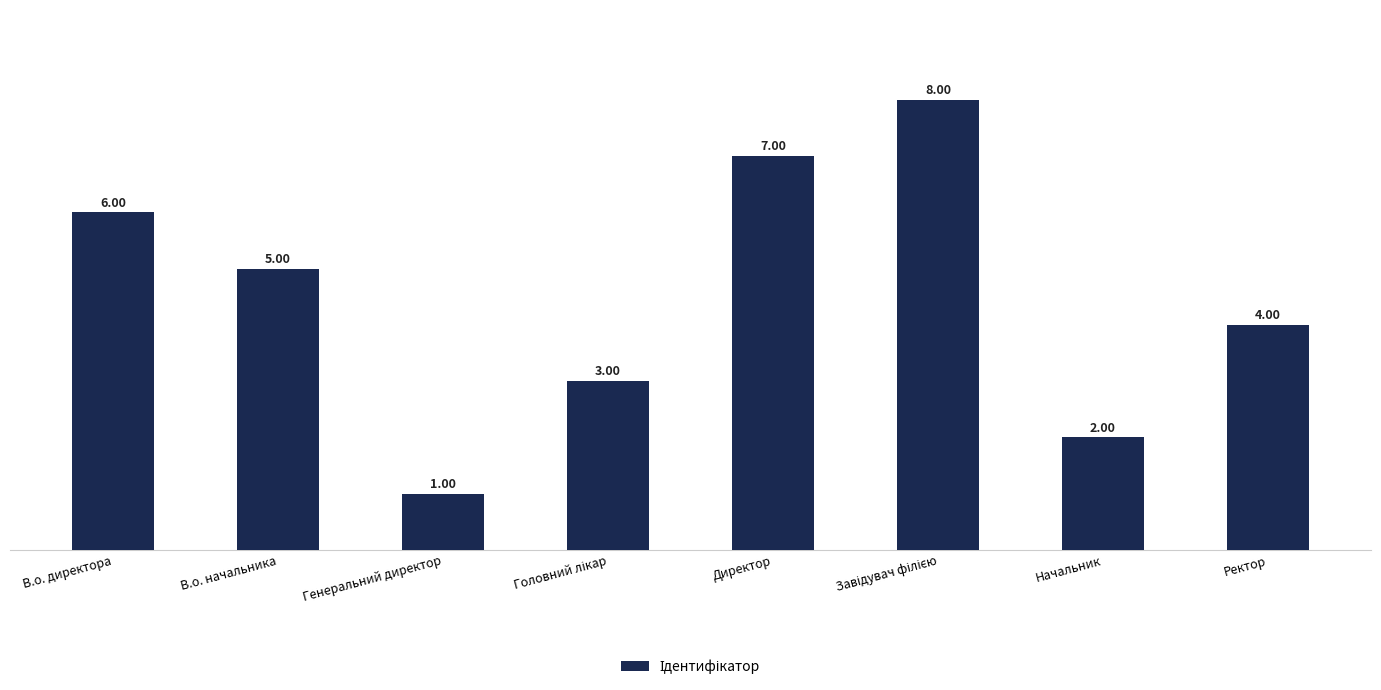

How many bars are there in total?

8